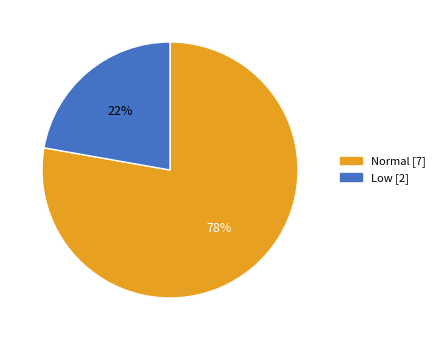

Rank the categories by value from lowest to highest.

Low, Normal